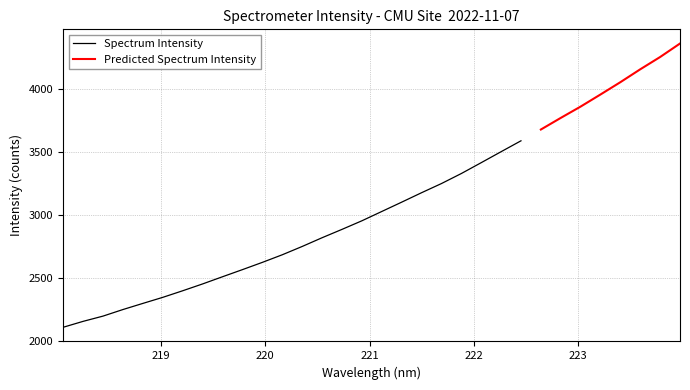

Which has a higher value, 220.1623 or 223.7895?

223.7895